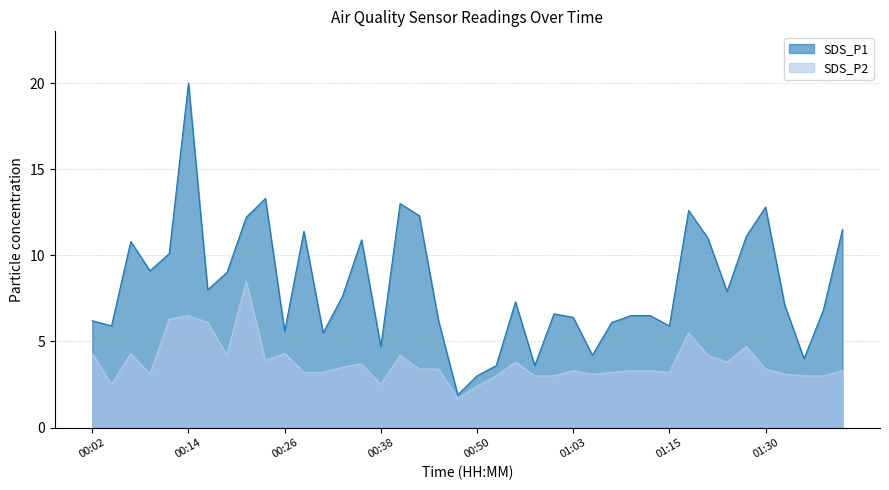

What position from the right is 00:31?

28